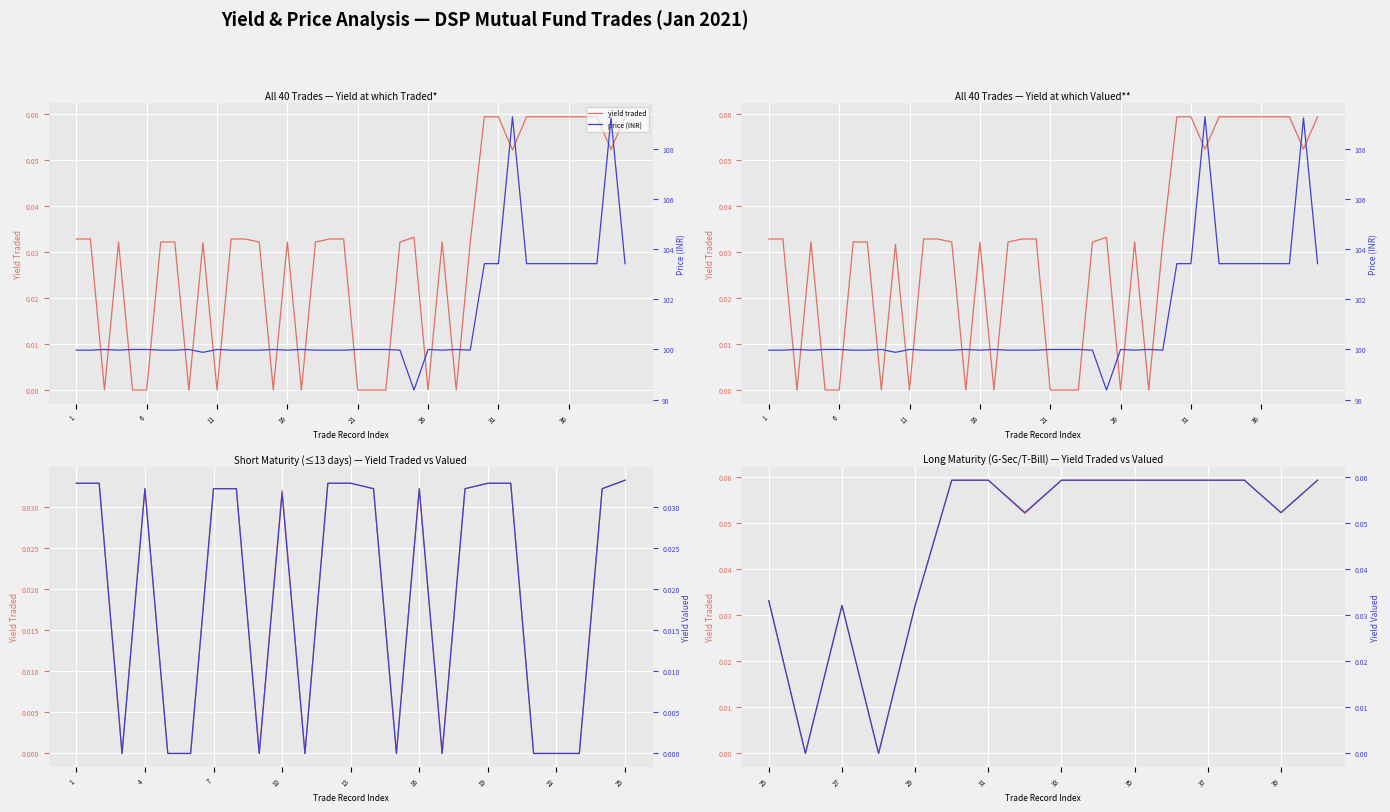

What is the value of the Yield at which Valued** point at the 35th from the left?

0.1